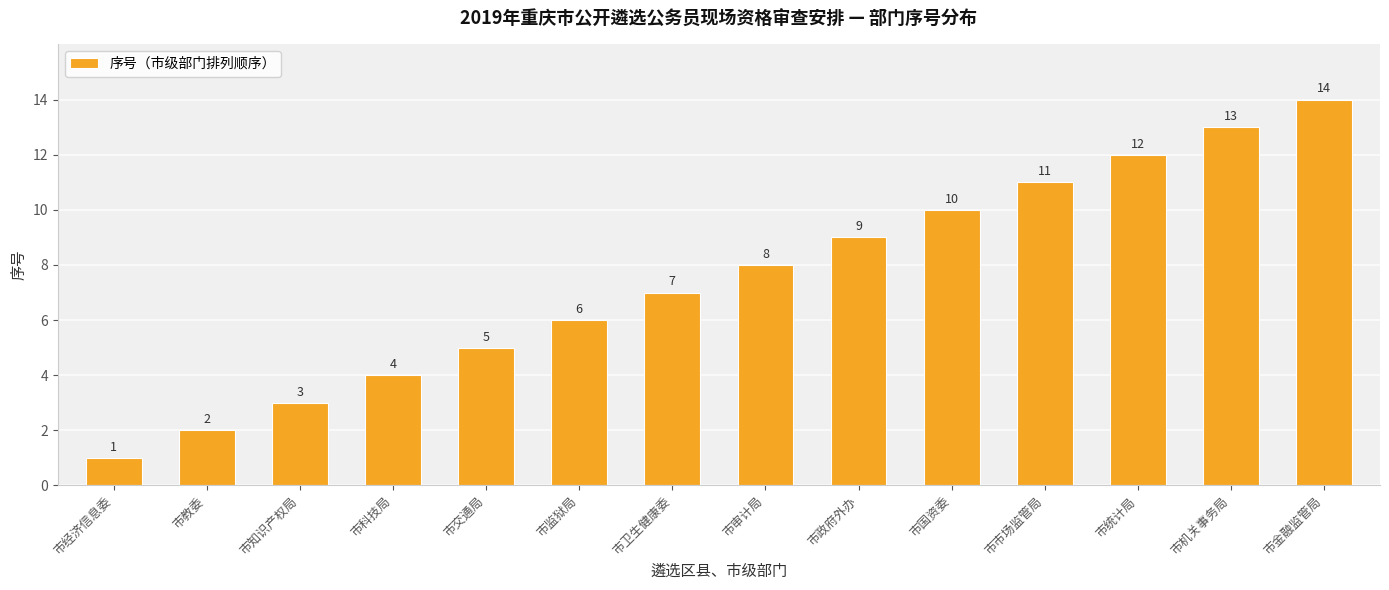

What is the sum of all values?

105